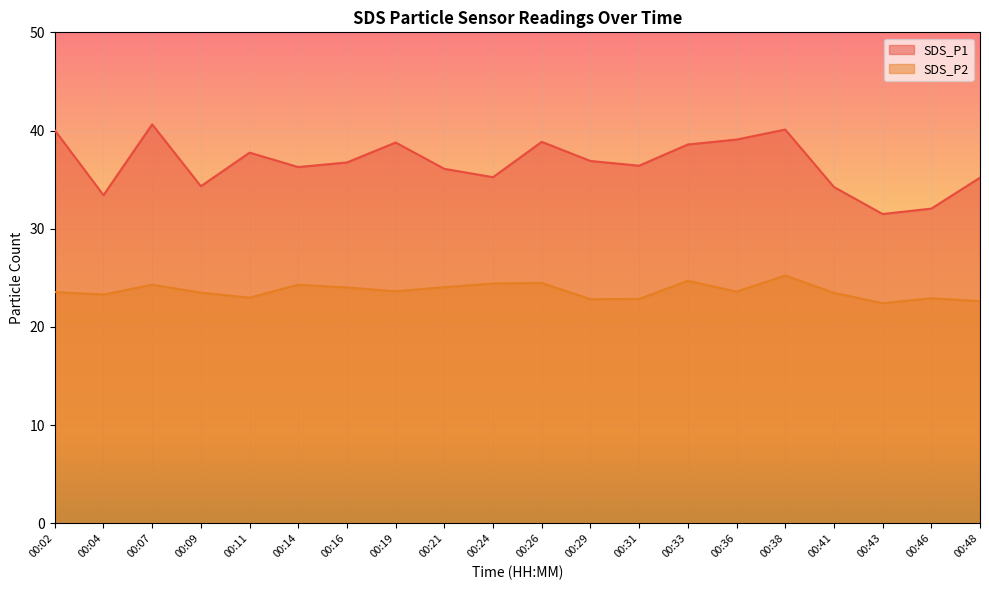

At which category does SDS_P1 reach its first local peak?

00:07